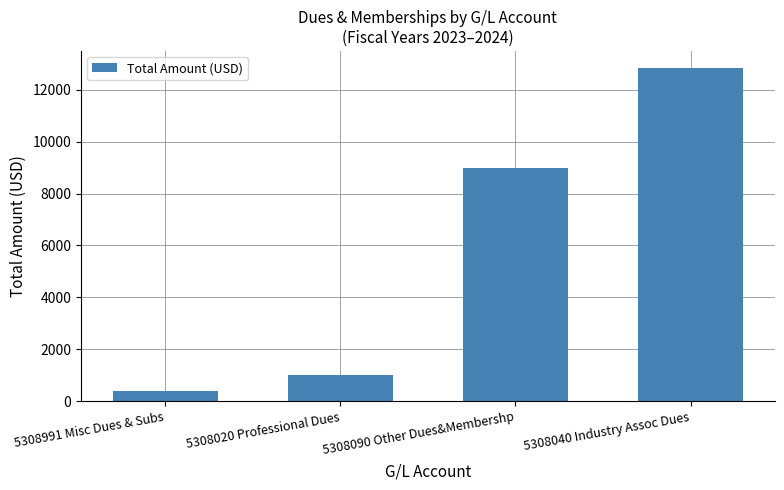

Count the number of data series in this chart.

1